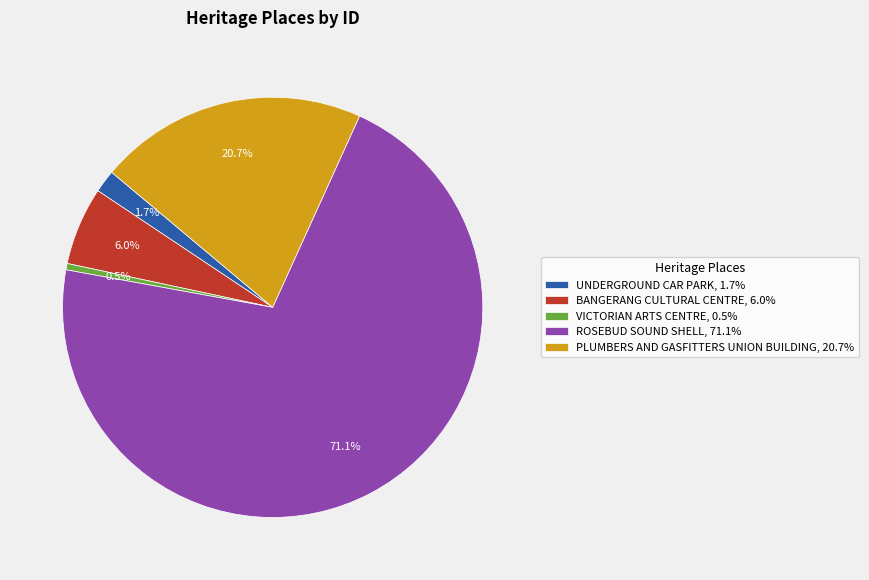

Count the number of slices in the pie.

5